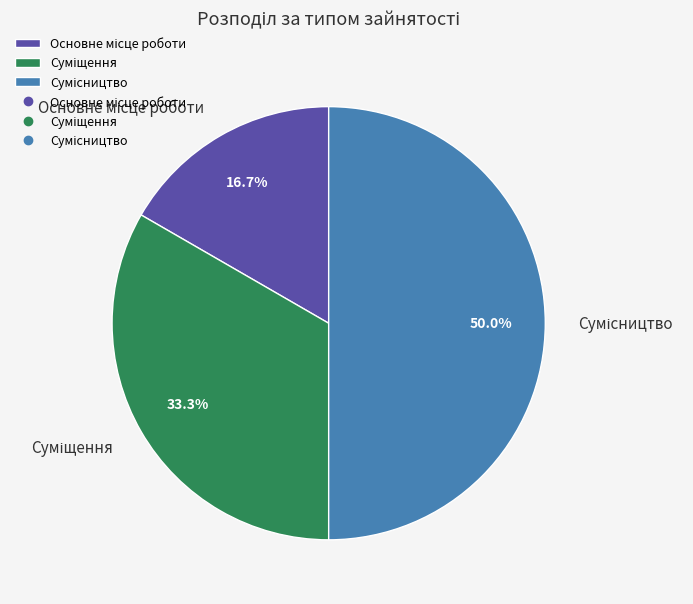

To the nearest percent, what is the difference between the Сумісництво and Суміщення slice percentages?

17%